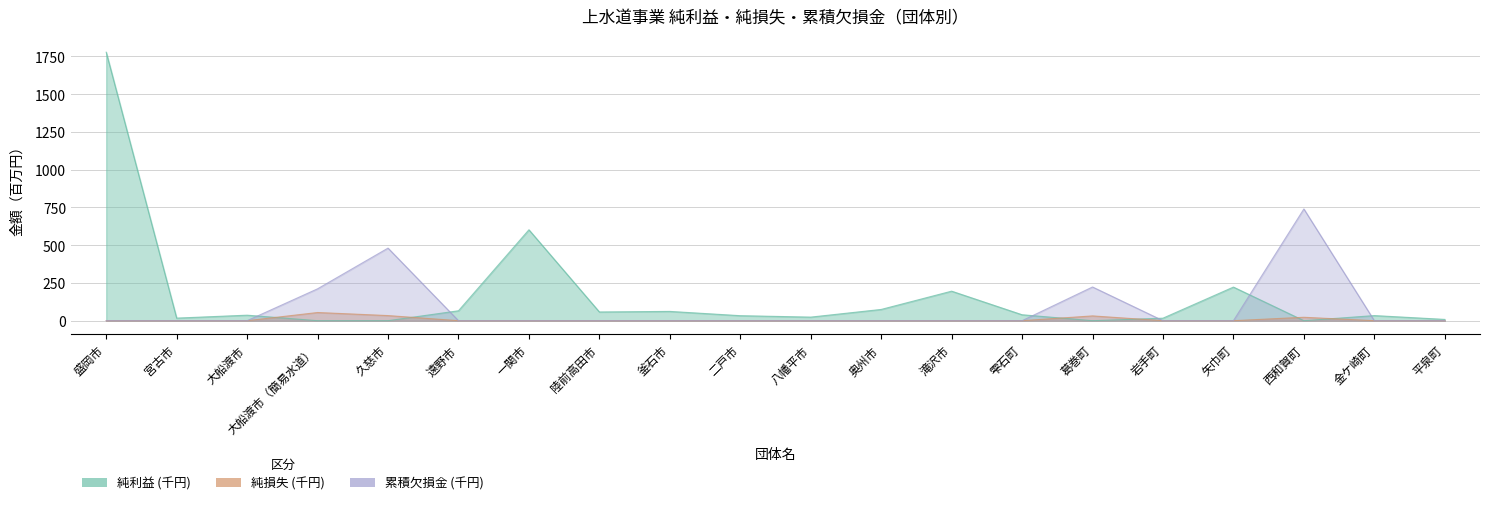

Rank the series by their maximum value, from highest to lowest.

純利益 (千円), 累積欠損金 (千円), 純損失 (千円)